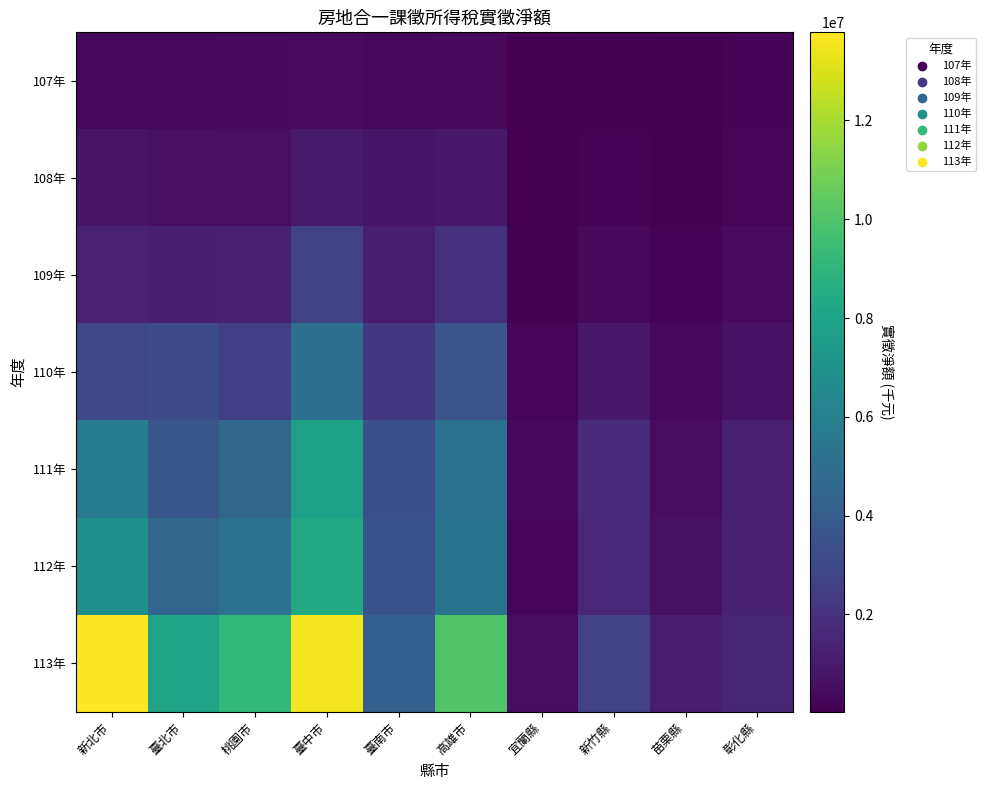

At how many categories does at least one series exceed 1606512?

7